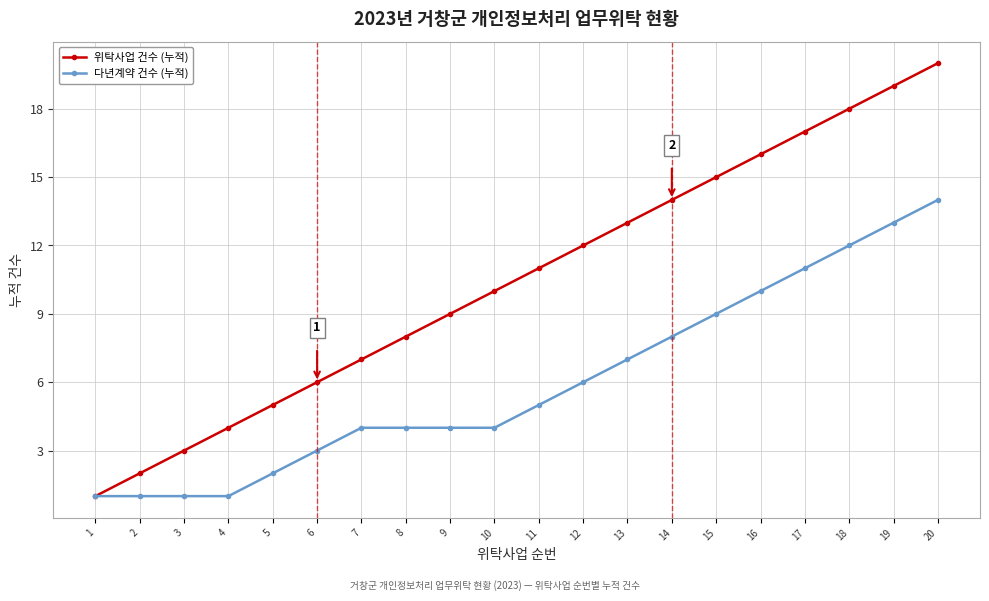

At which label does 다년계약 건수 (누적) reach its peak?

20